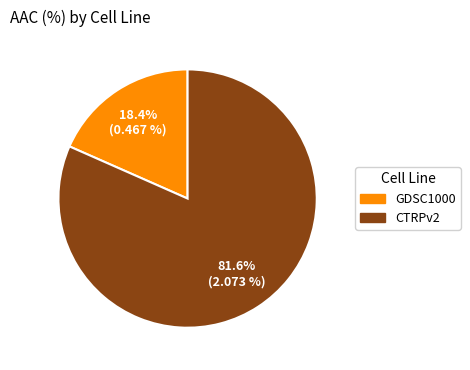

Which has a higher value, CTRPv2 or GDSC1000?

CTRPv2